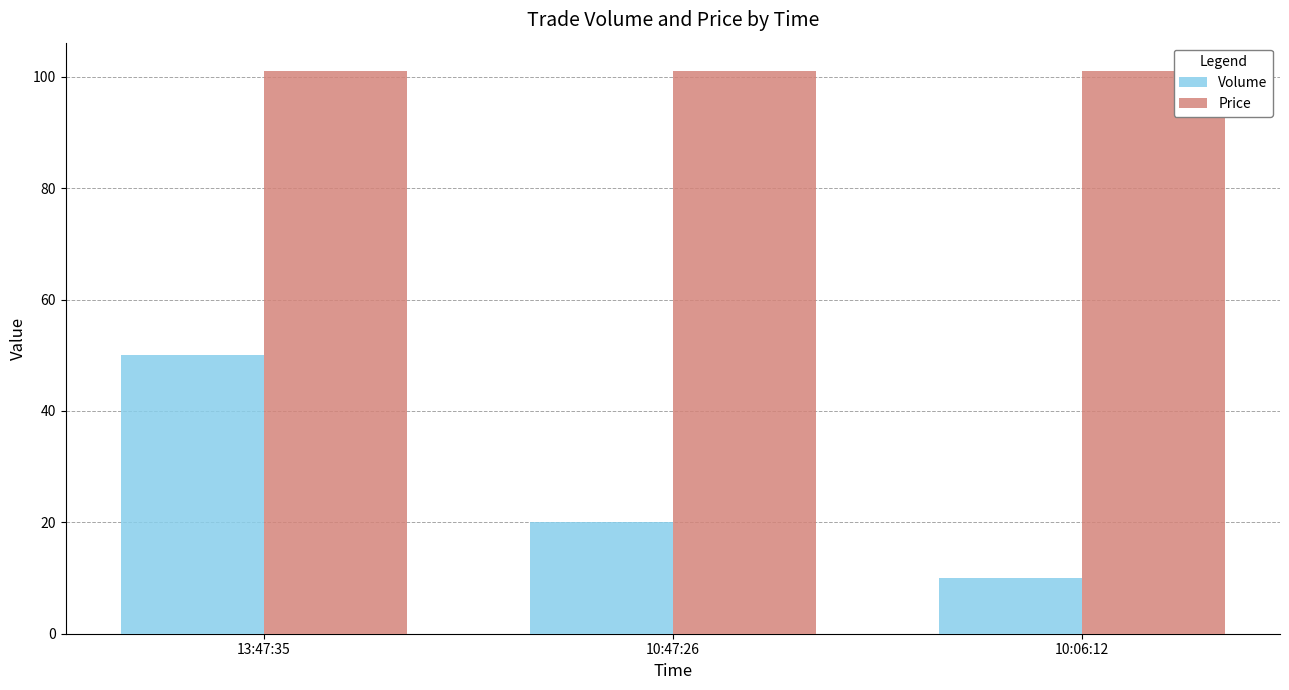

What is the label of the 1st bar from the left?

13:47:35